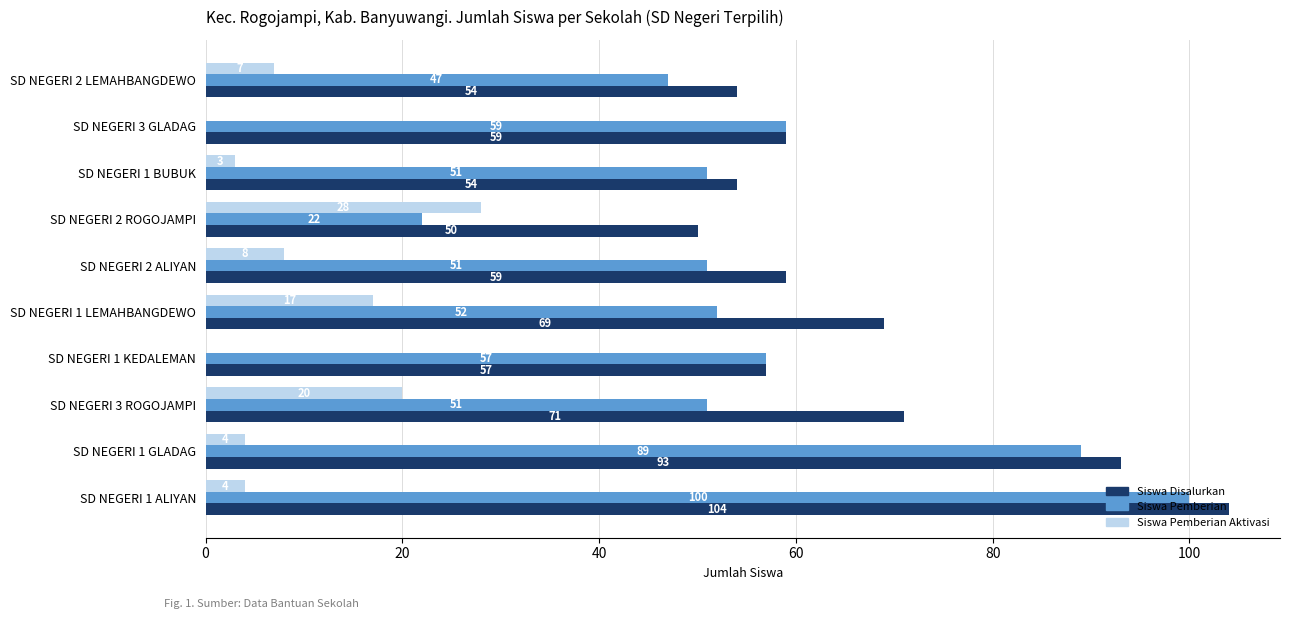

Which series has the largest total across all categories?

Siswa Disalurkan